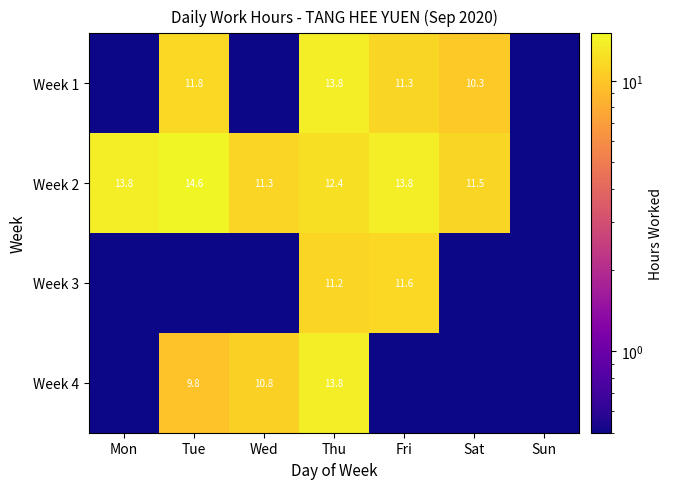

List the labels in order of Week 3 value, largest first.

Fri, Thu, Mon, Tue, Wed, Sat, Sun